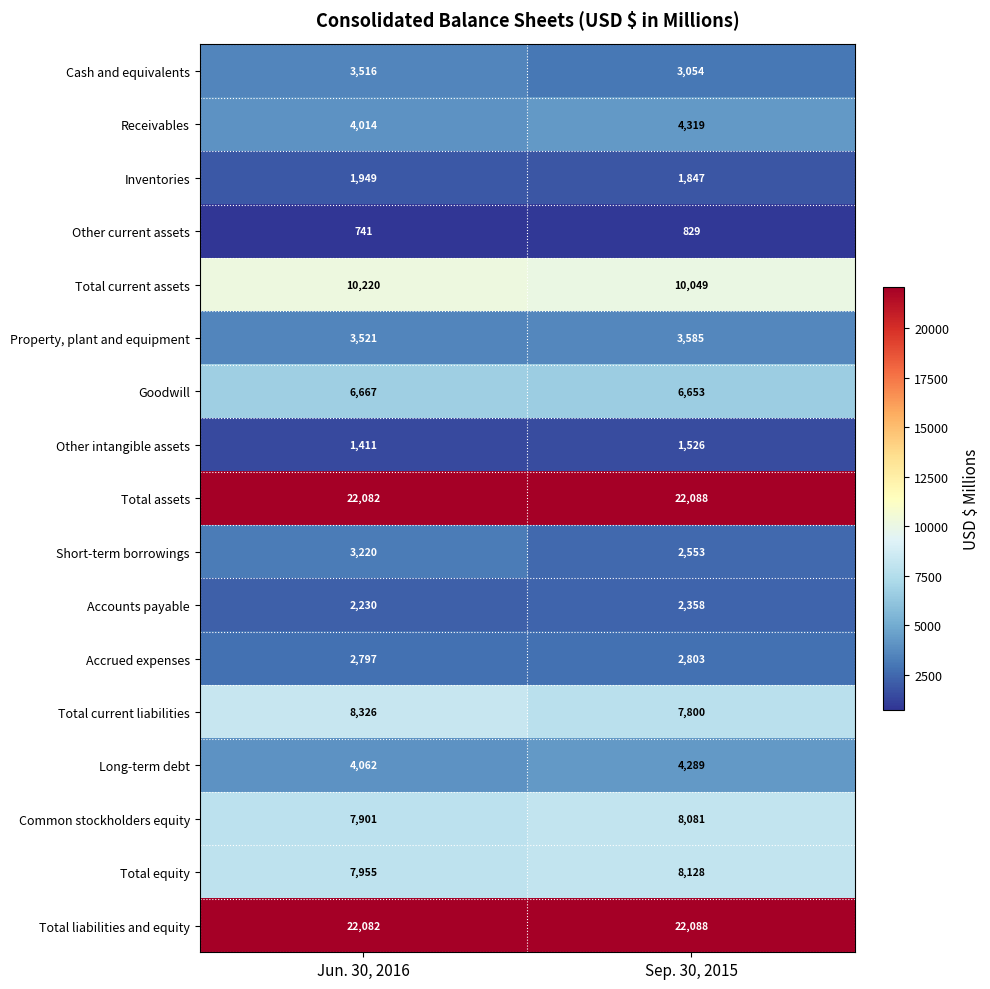

Which category has the lowest value across all series?

Jun. 30, 2016